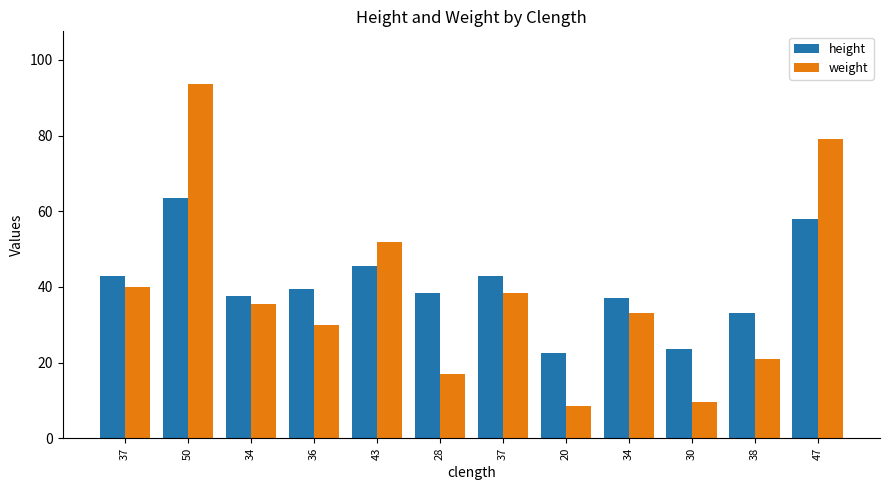

What are all the series names shown in the legend?

height, weight